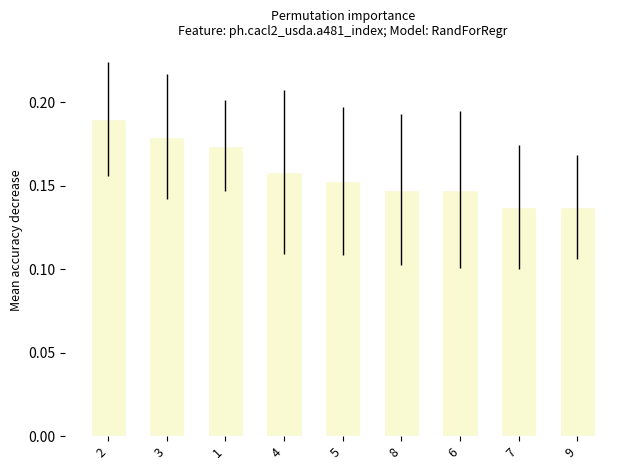

Count the values in the range 0 to 1.

9